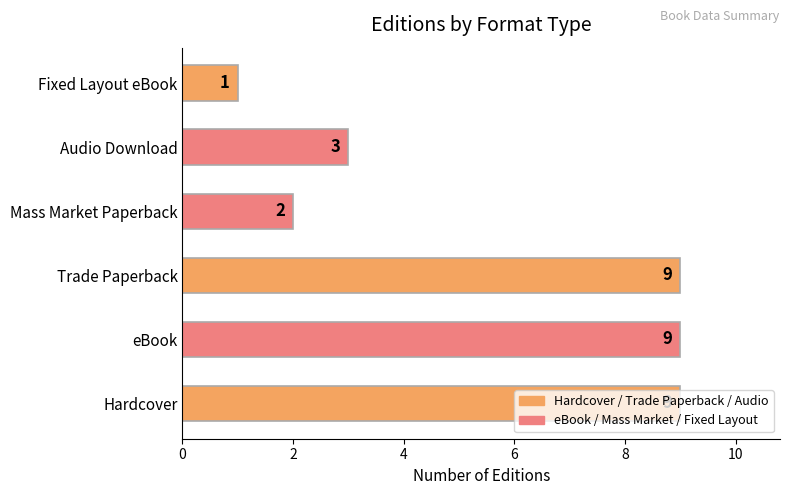

What is the sum of all values?

33